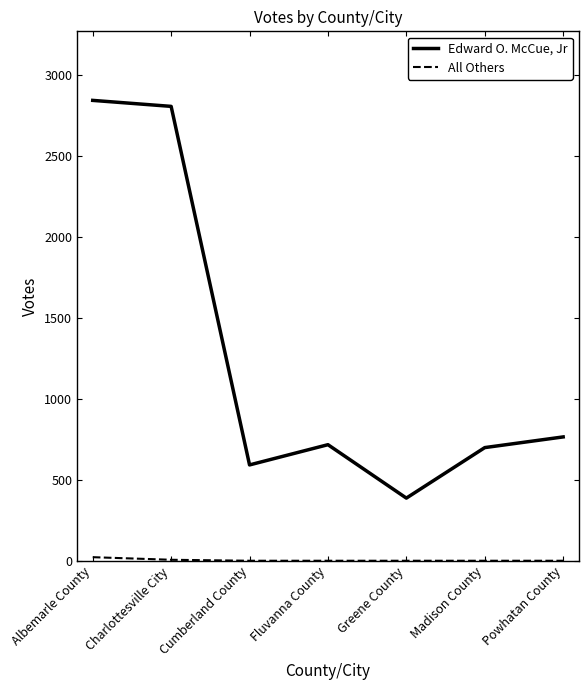

Does the chart display data point markers on the line(s)?

No